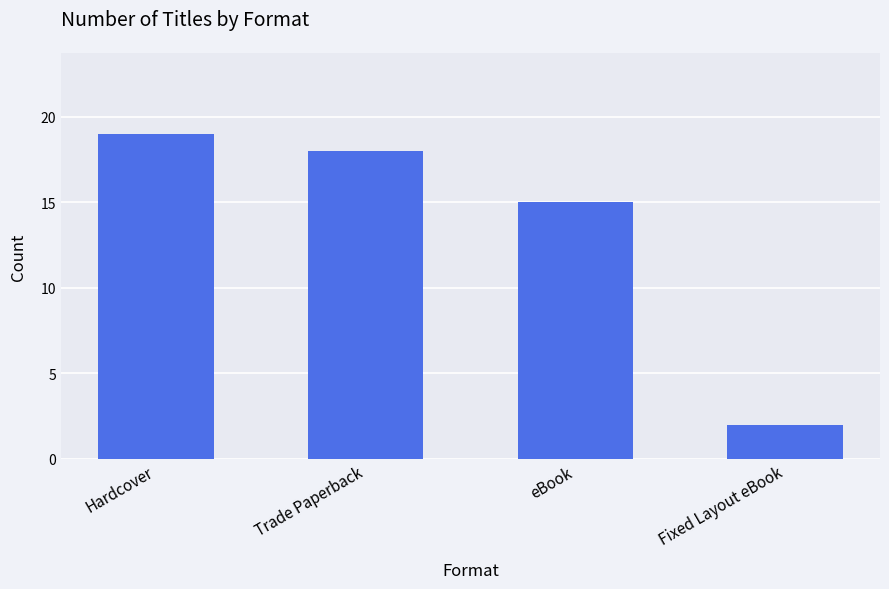

Where does the data first go above 18?

Hardcover